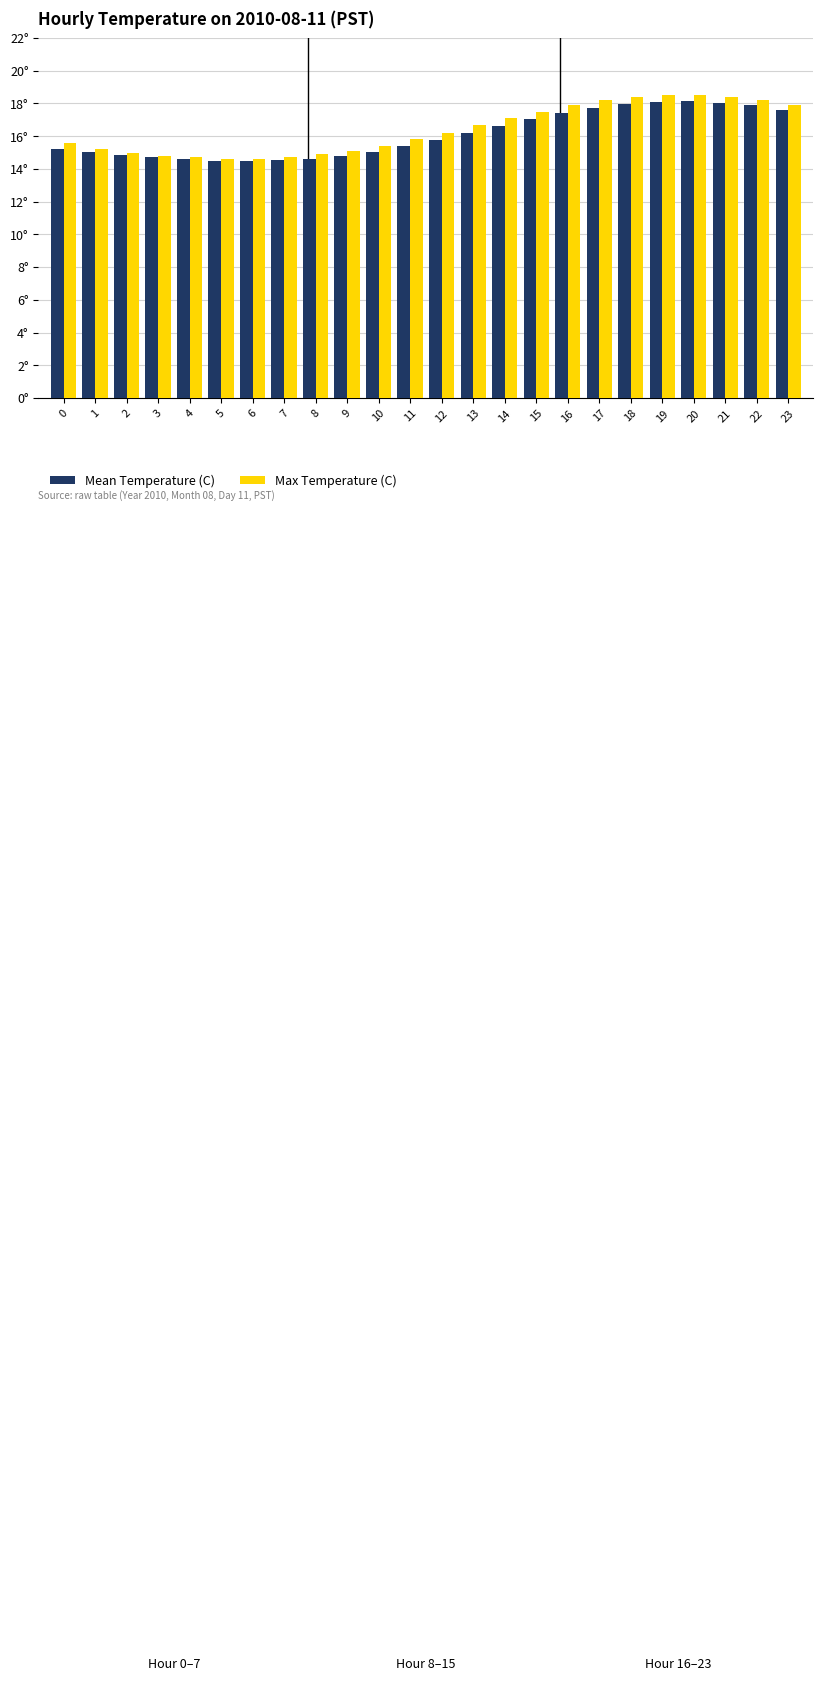

Reading left to right, transcribe all the data shown in this chart.

Mean Temperature (C): 0=15.2	1=15.0	2=14.8	3=14.7	4=14.6	5=14.5	6=14.5	7=14.5	8=14.6	9=14.8	10=15.1	11=15.4	12=15.8	13=16.2	14=16.6	15=17.1	16=17.4	17=17.7	18=17.9	19=18.1	20=18.1	21=18.1	22=17.9	23=17.6
Max Temperature (C): 0=15.6	1=15.2	2=15.0	3=14.8	4=14.7	5=14.6	6=14.6	7=14.7	8=14.9	9=15.1	10=15.4	11=15.8	12=16.2	13=16.7	14=17.1	15=17.5	16=17.9	17=18.2	18=18.4	19=18.5	20=18.5	21=18.4	22=18.2	23=17.9